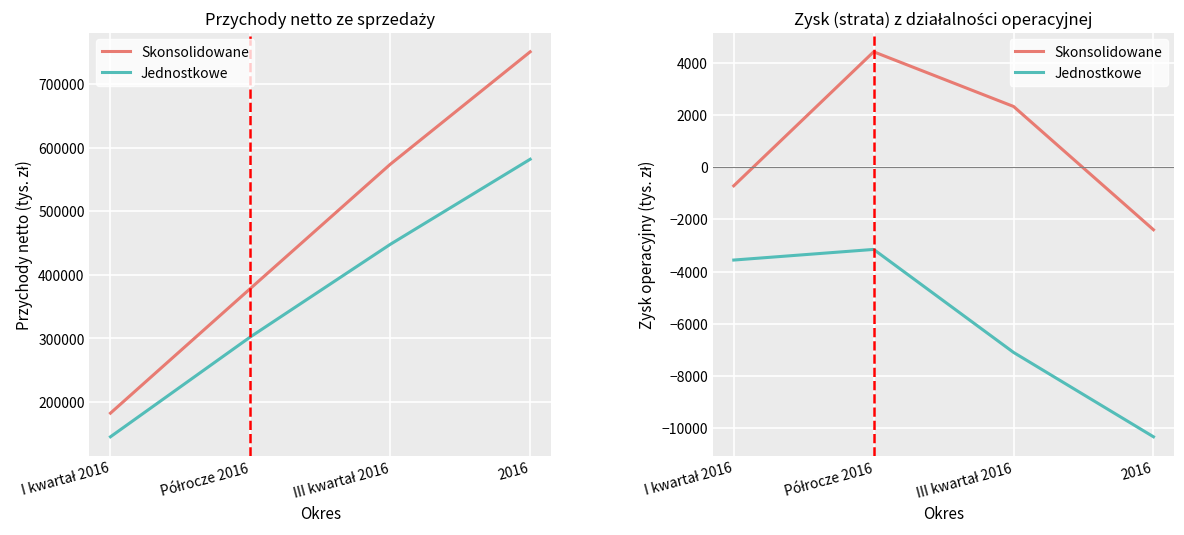

What is the minimum value shown in the chart?

-10324